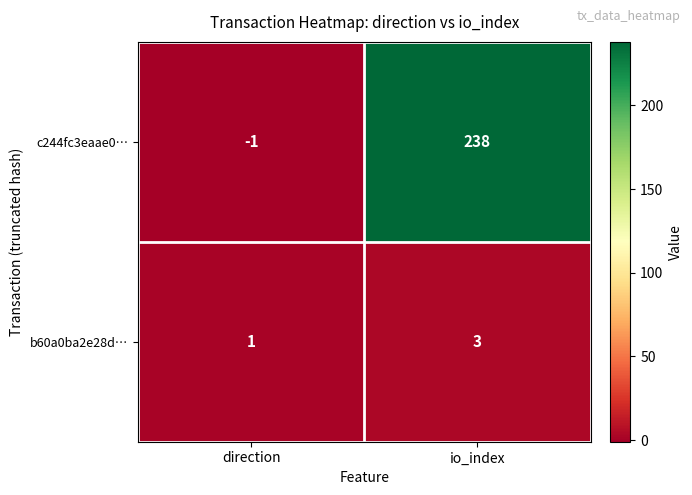

At which label is b60a0ba2e28d… closest to 2?

direction